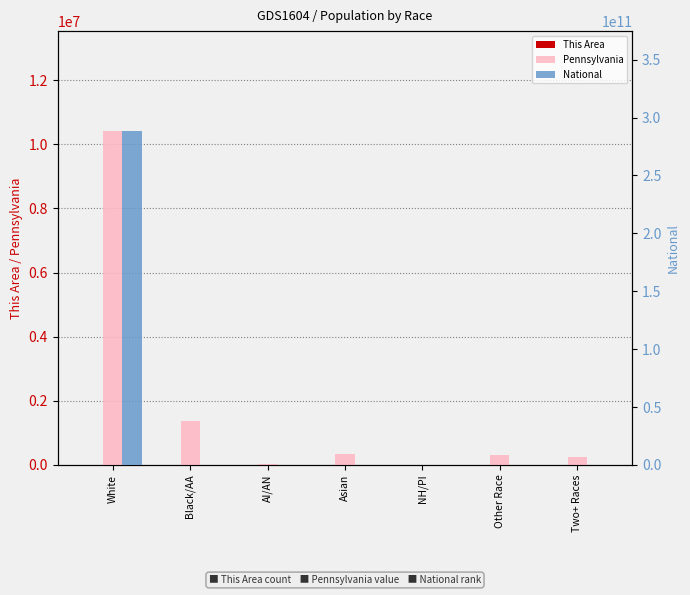

Reading left to right, transcribe all the data shown in this chart.

This Area: 5000	13	13	14	0	3	42
Pennsylvania: 10406288	1377689	26843	349088	3653	300983	237835
National: 288223553265	38929319	2932248	14674252	540013	19107368	9009073